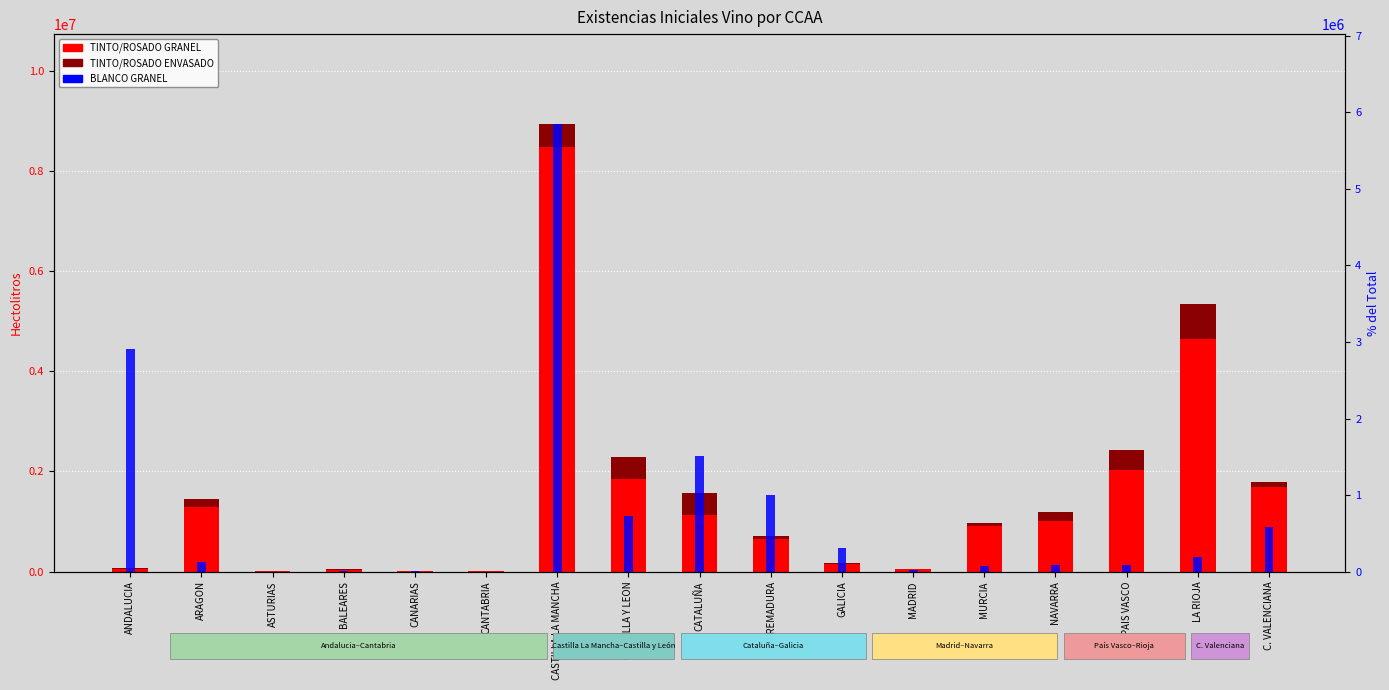

How many values in the TINTO/ROSADO ENVASADO series are below 61078?

8